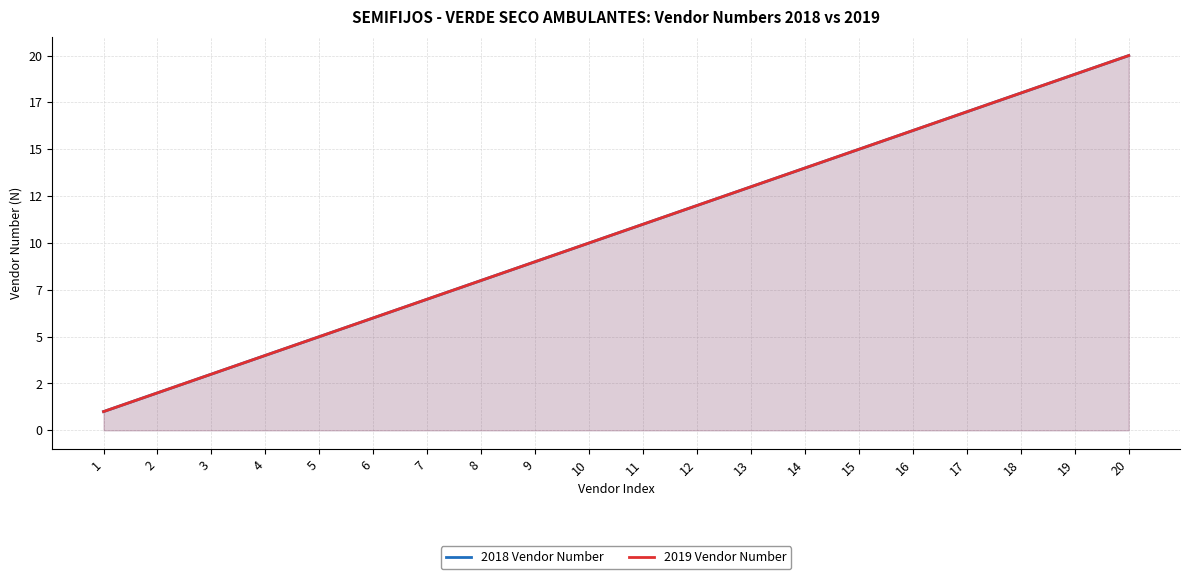

Which series has the largest range (max minus min)?

2018 Vendor Number